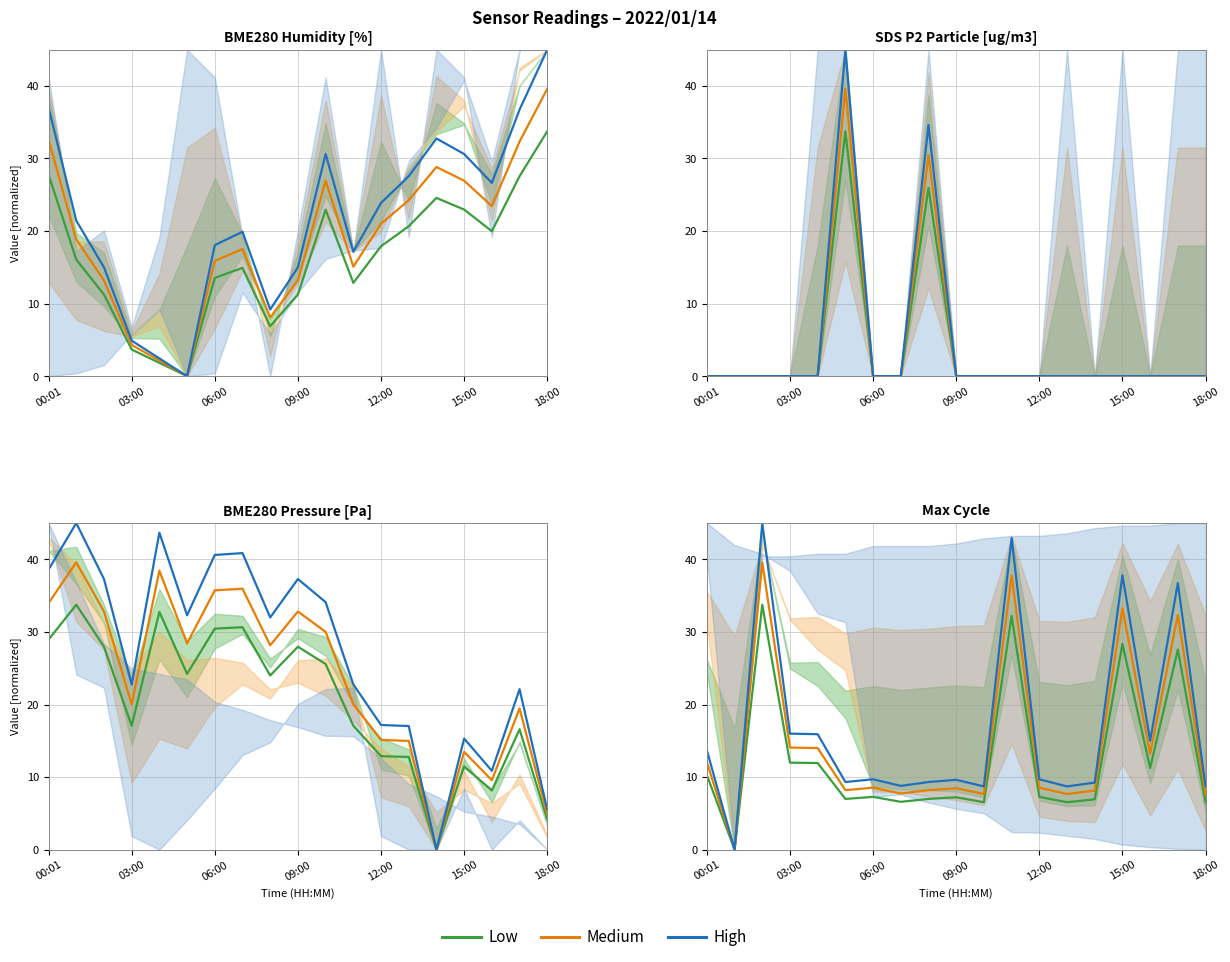

What is the spread (max minus min) of values at 06:00?

11.2